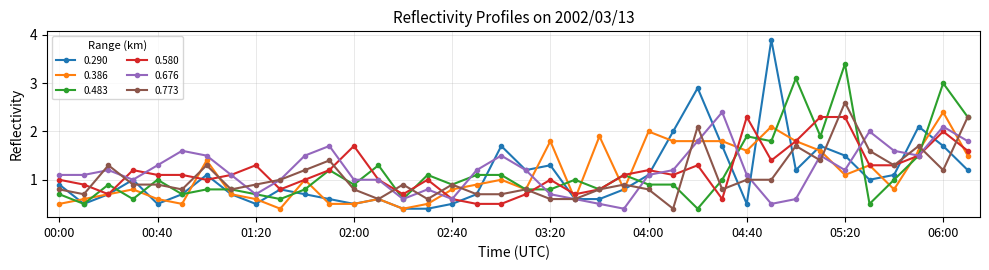

What is the value of the 0.773 point at the 29th from the left?

1.0